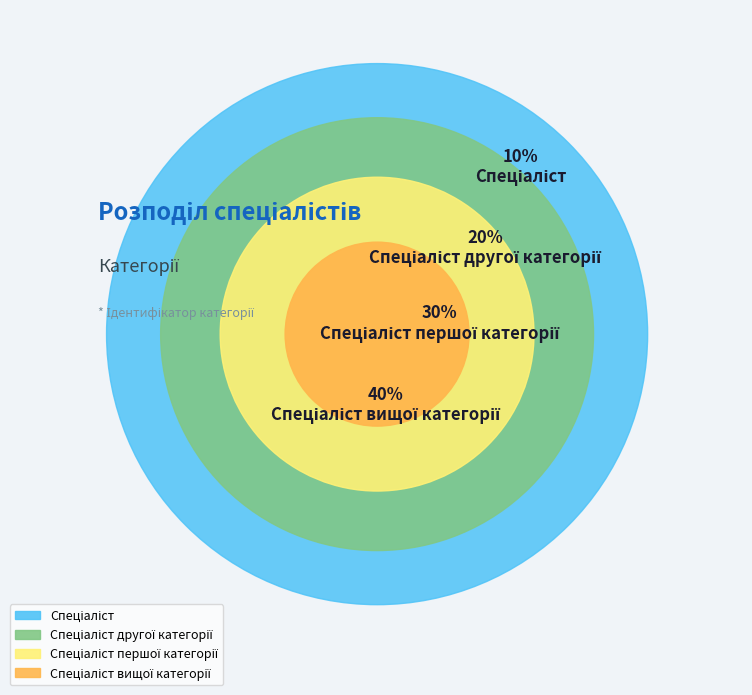

How many segments does this pie chart have?

4